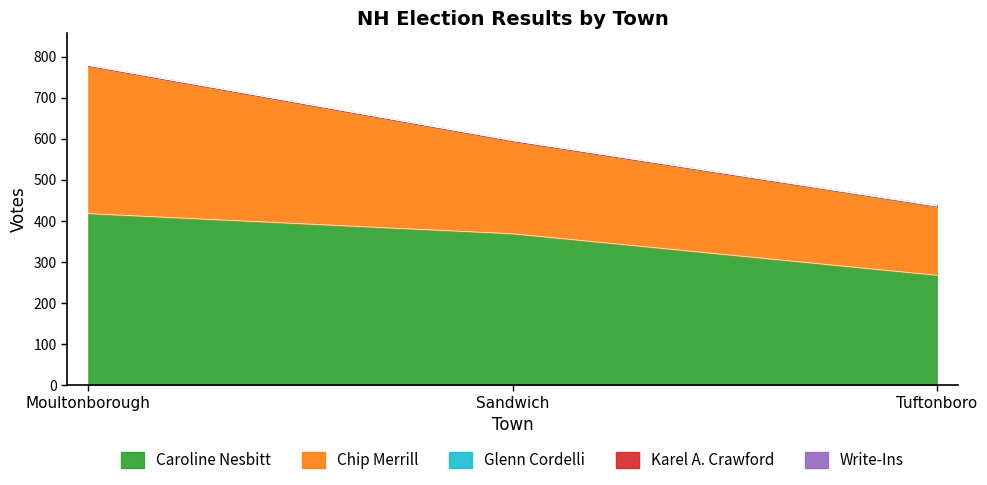

Reading left to right, what are all the values shown in this chart?

Caroline Nesbitt: 418	369	268
Chip Merrill: 361	227	168
Glenn Cordelli: 0	0	1
Karel A. Crawford: 0	0	1
Write-Ins: 0	0	0